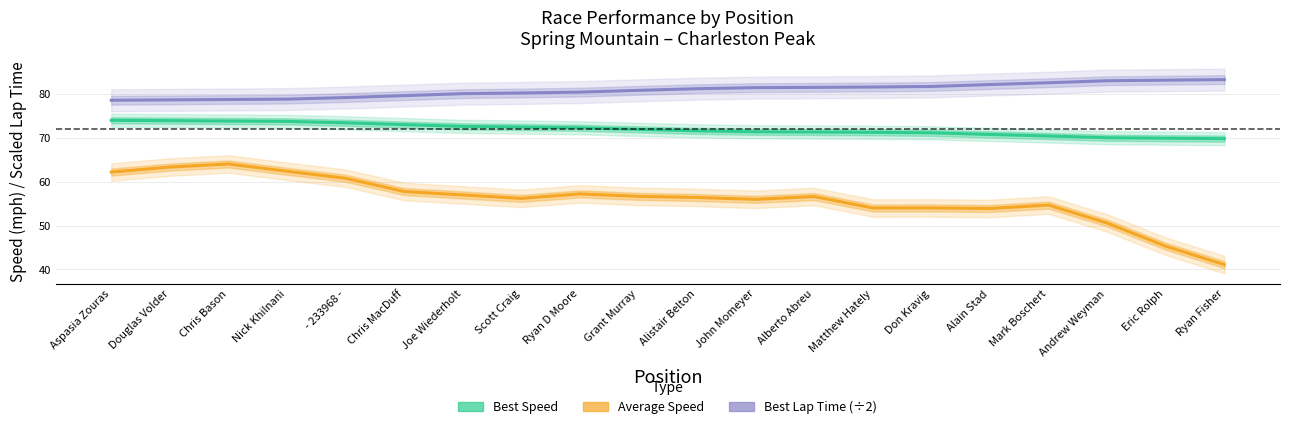

Where is the first local minimum for Average Speed?

Scott Craig